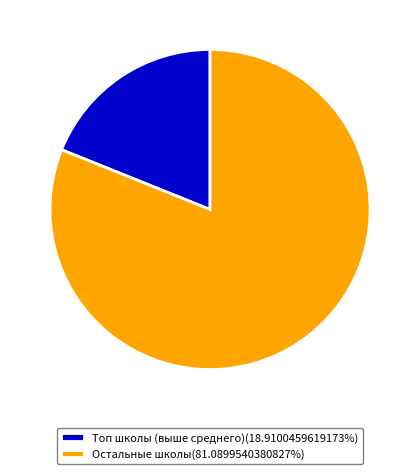

Is there any slice that represents more than half of the pie?

Yes